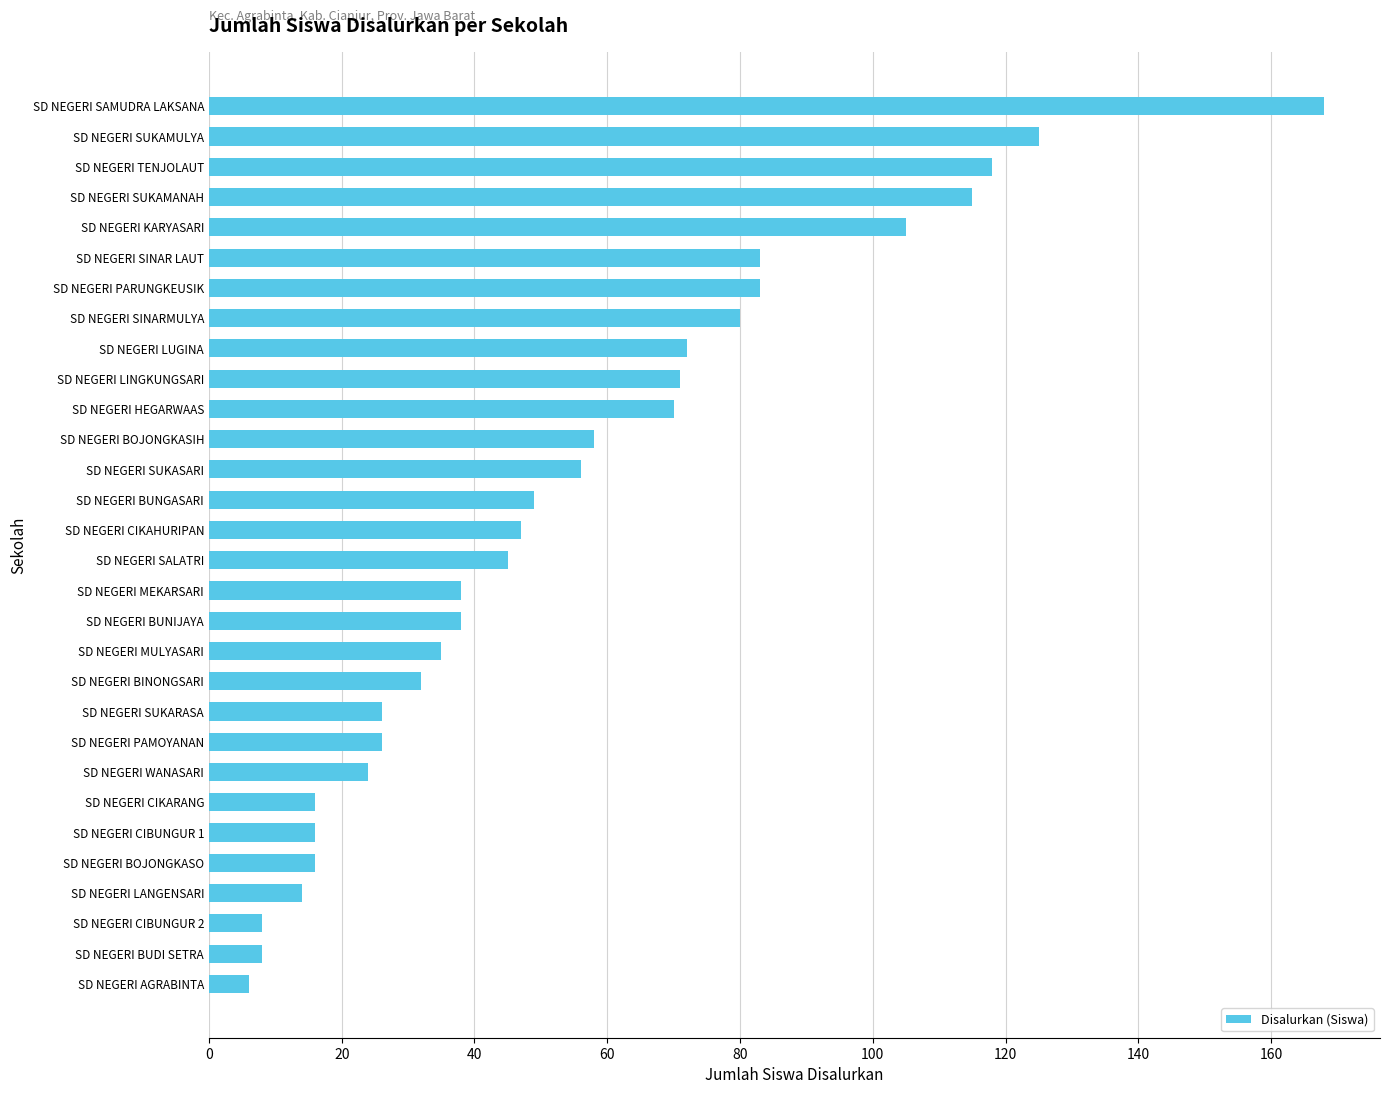

What is the maximum value shown in the chart?

168